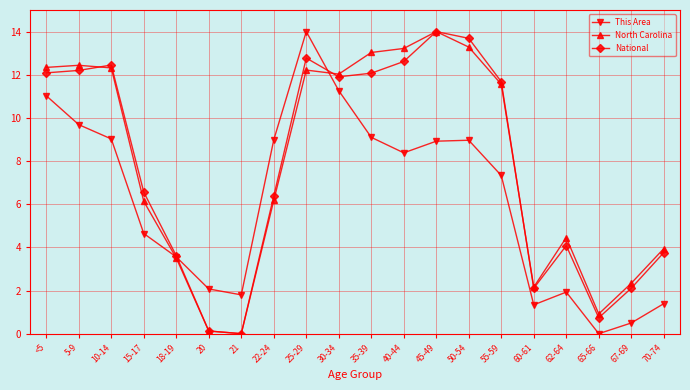

Is it true that North Carolina equals 0.0 at 21?

True